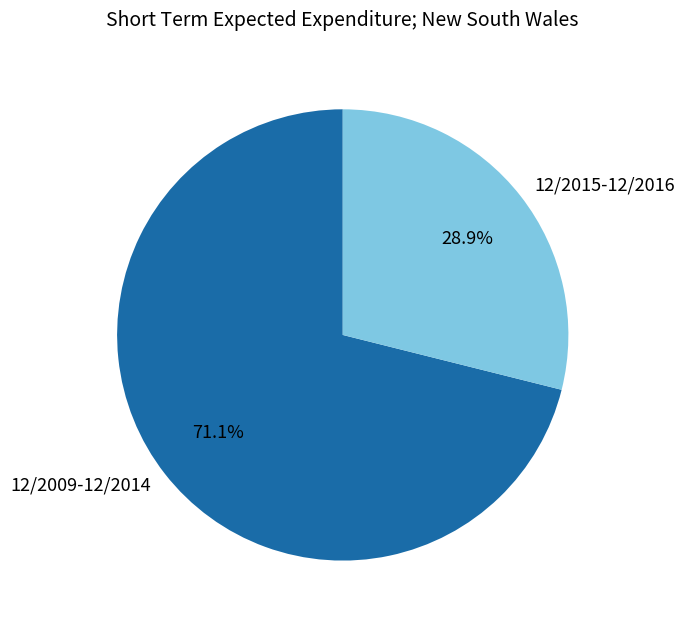

How many segments does this pie chart have?

2